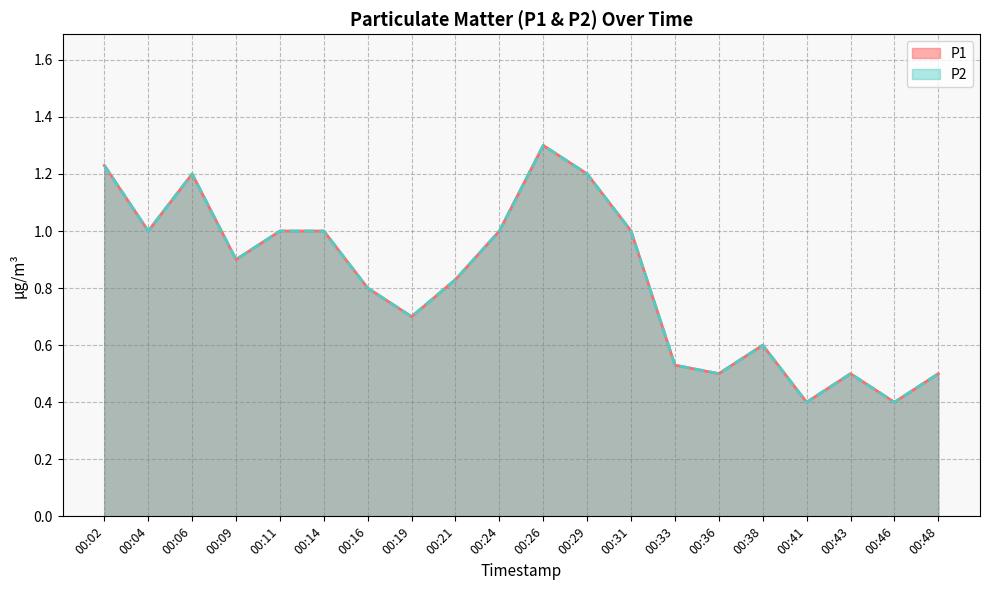

What is the value of the P2 point at the 19th from the left?

0.4